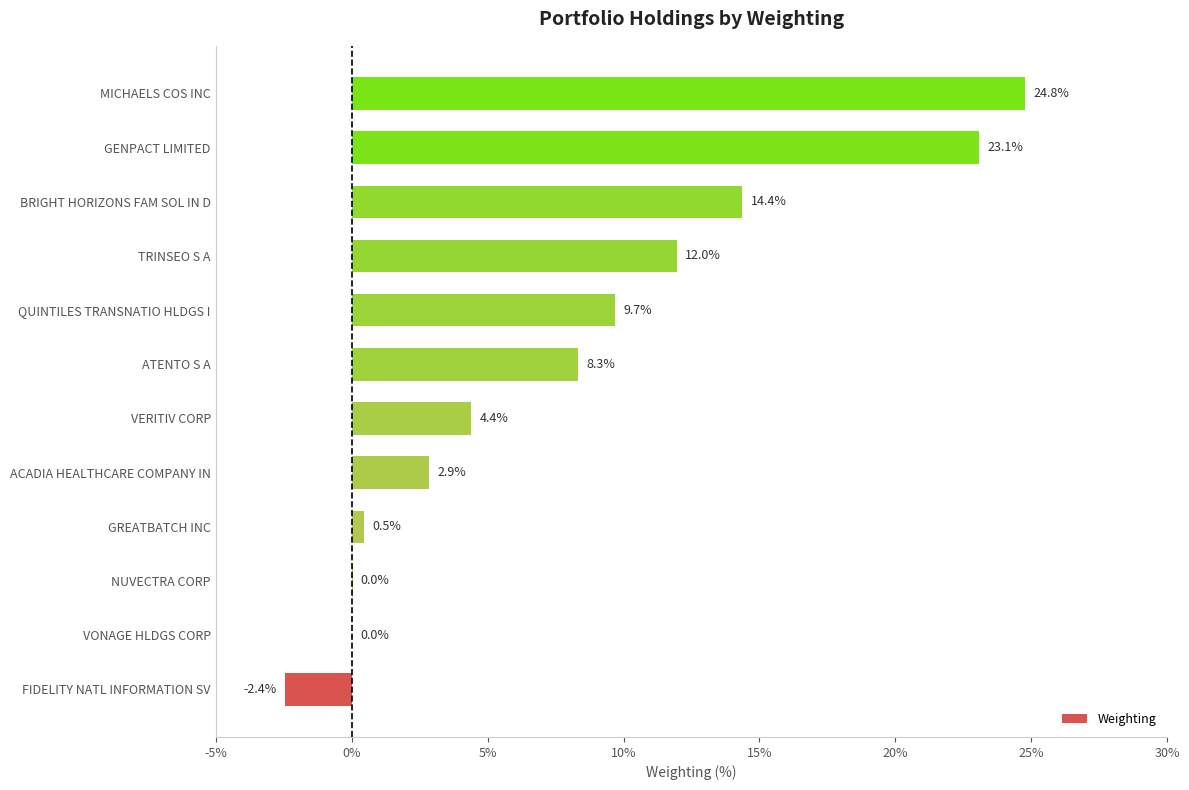

Which has a higher value, FIDELITY NATL INFORMATION SV or VONAGE HLDGS CORP?

VONAGE HLDGS CORP